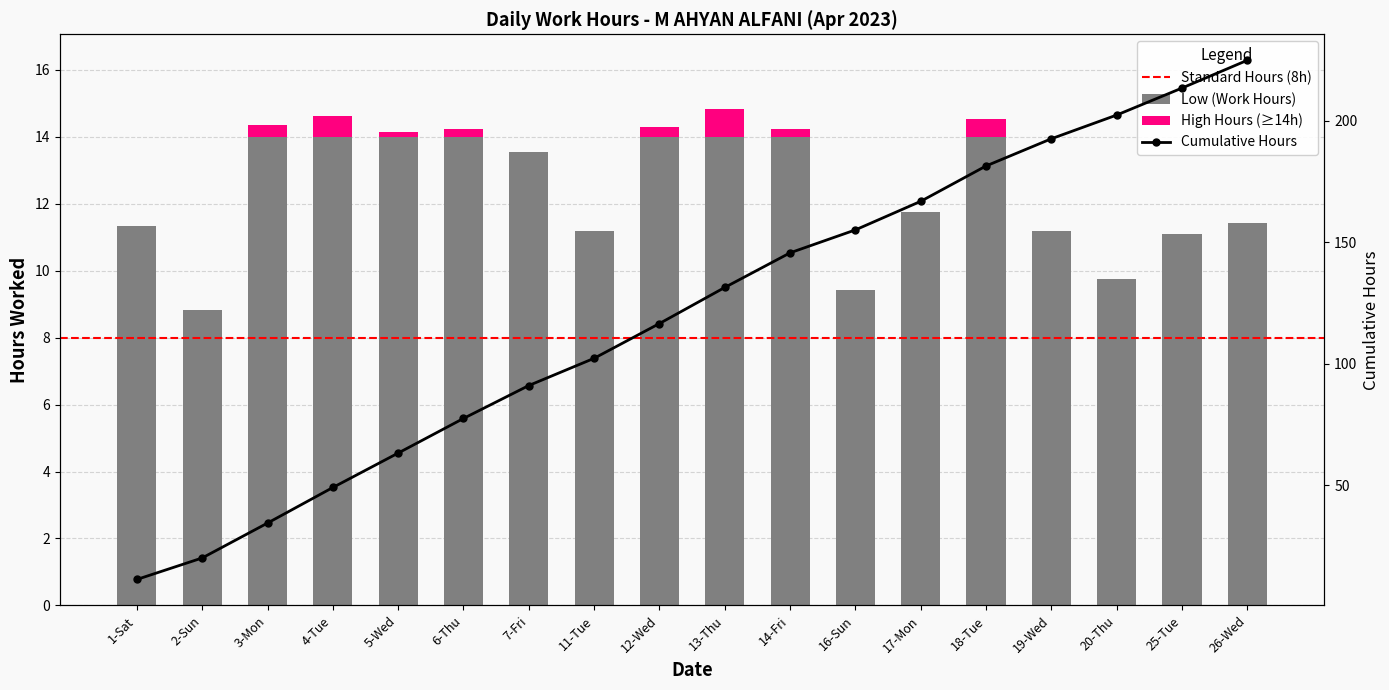

True or false: the data shows 9.3 at 6-Thu.

False